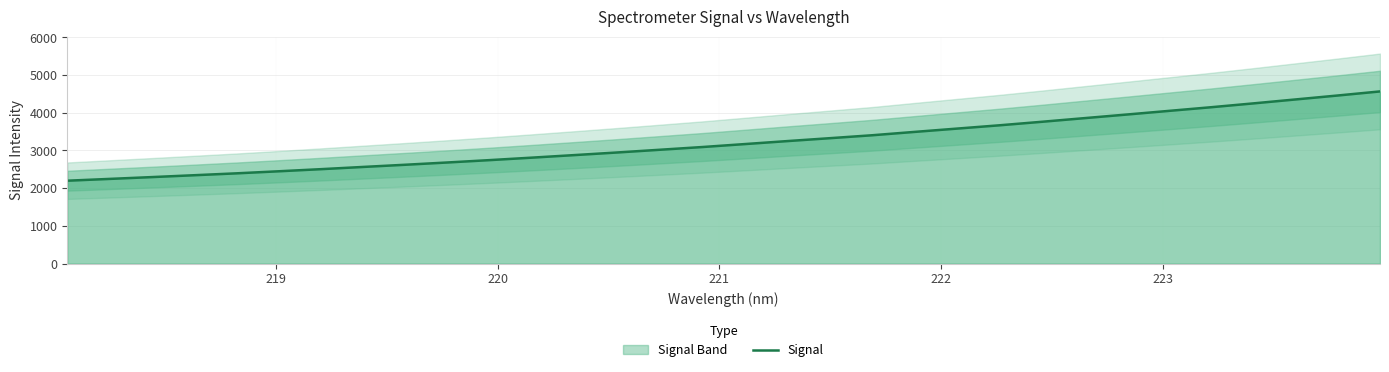

What is the smallest value displayed?

2198.2